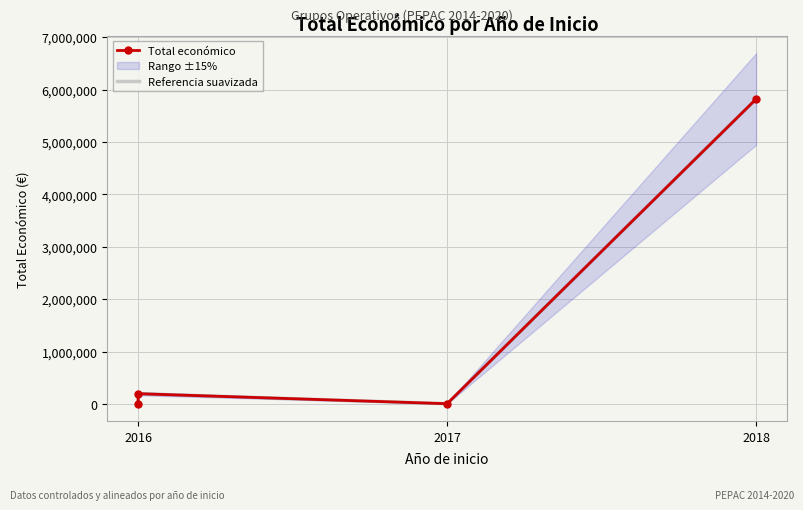

True or false: Referencia suavizada and Total económico cross at least once.

False